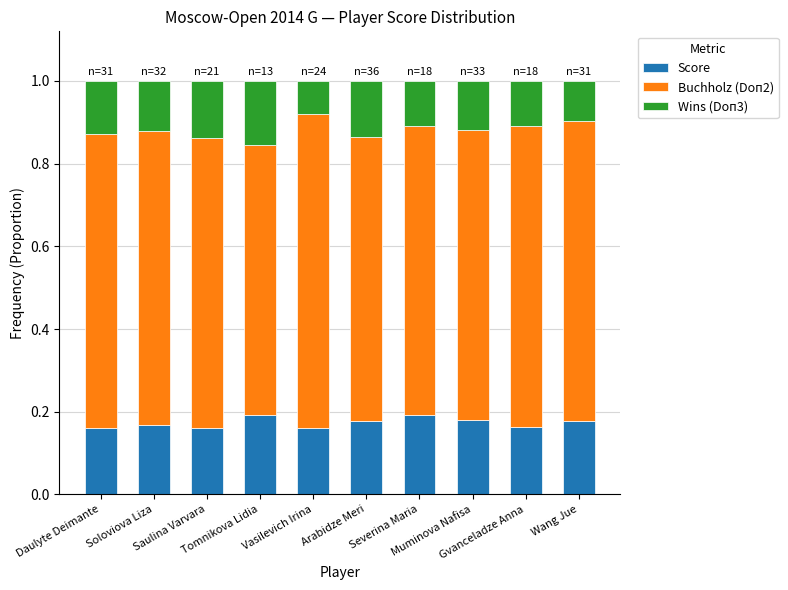

What is the sum of the Buchholz (Doп2) values at Soloviova Liza and Gvanceladze Anna?

1.4